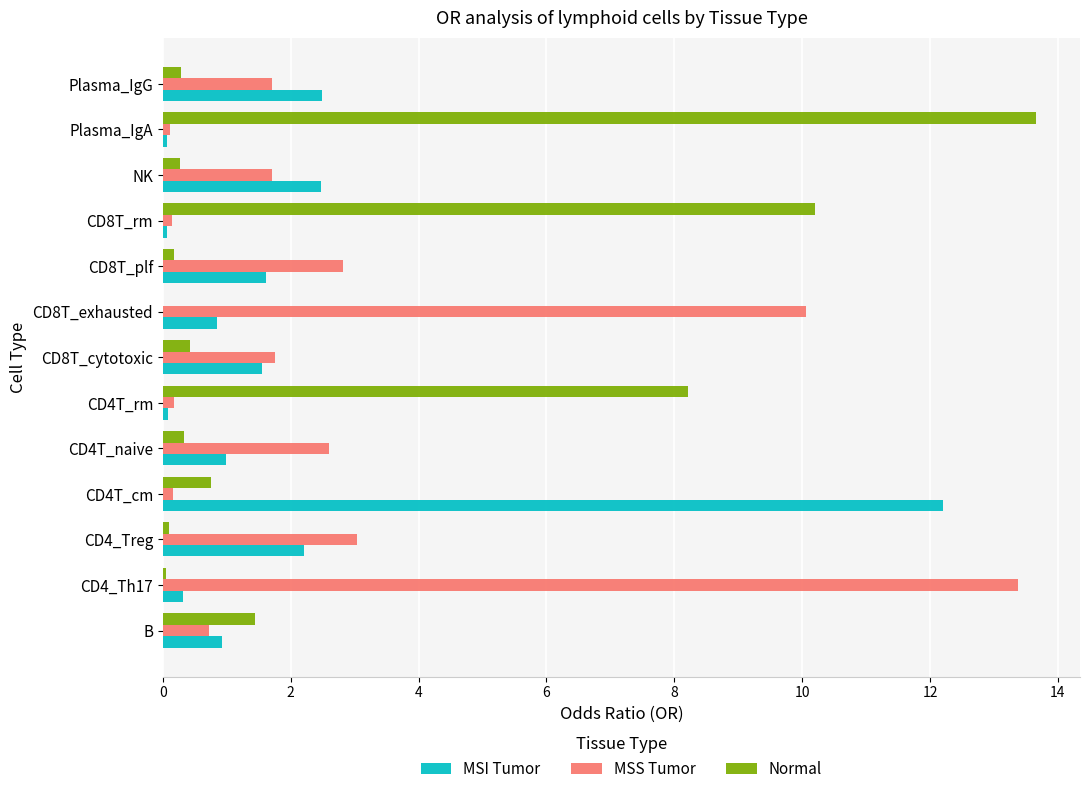

What is the greatest value displayed?

13.7